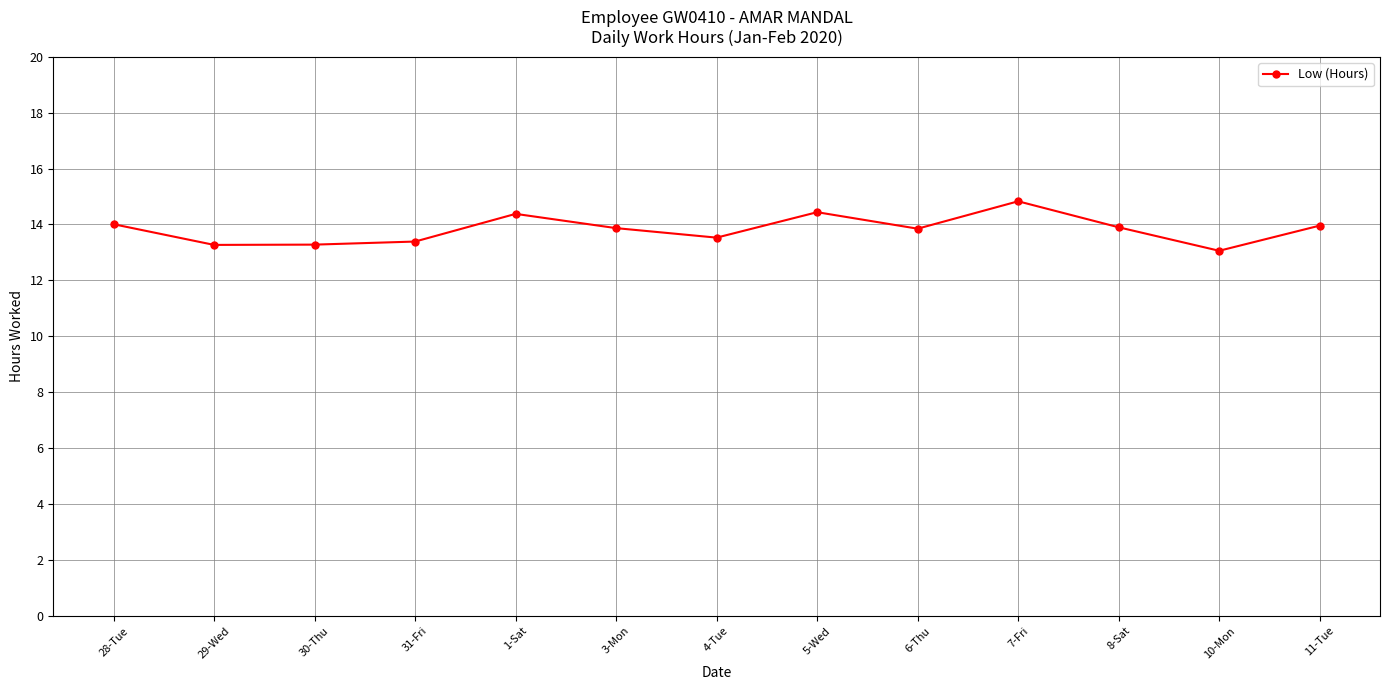

What is the value of the 7th point from the left?

13.5